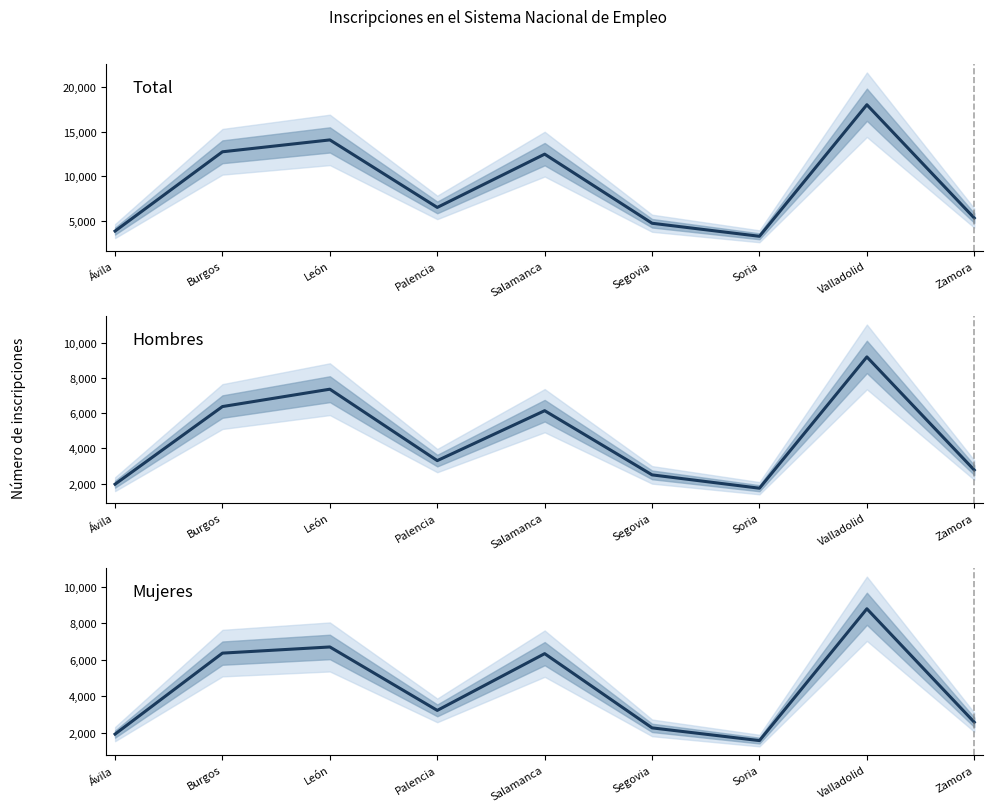

Which series has the largest total across all categories?

Total